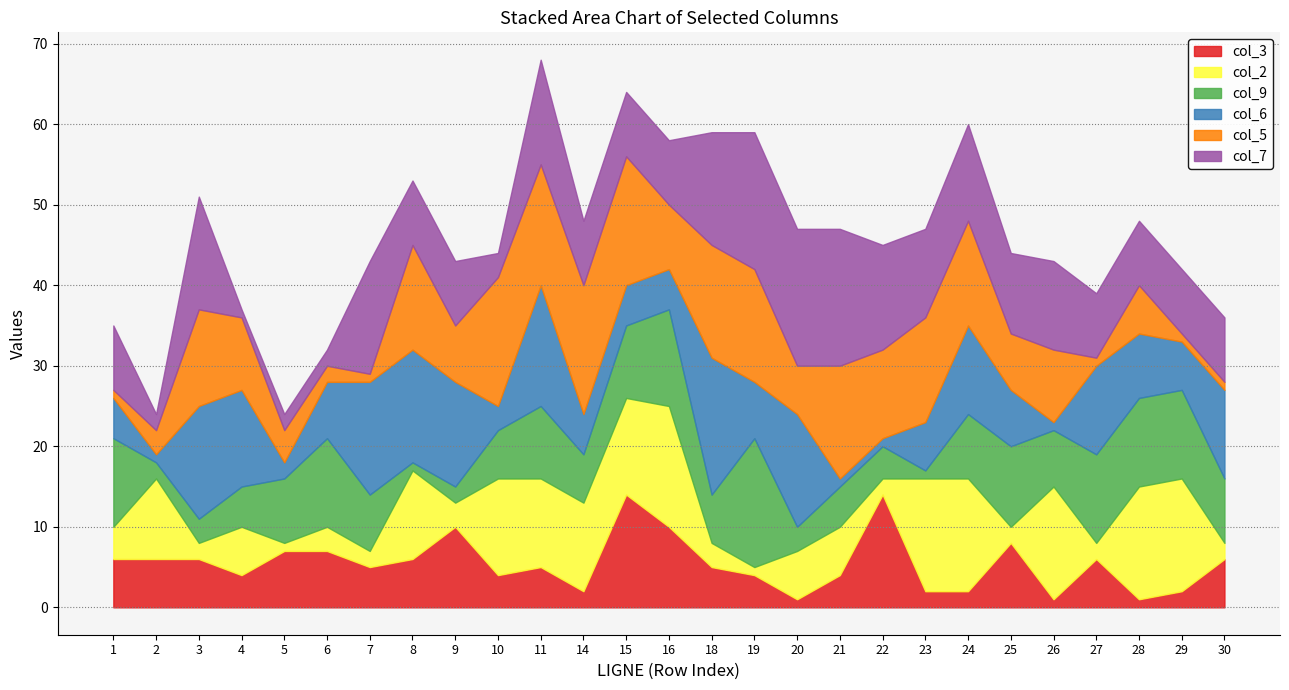

Which series has the largest range (max minus min)?

col_6